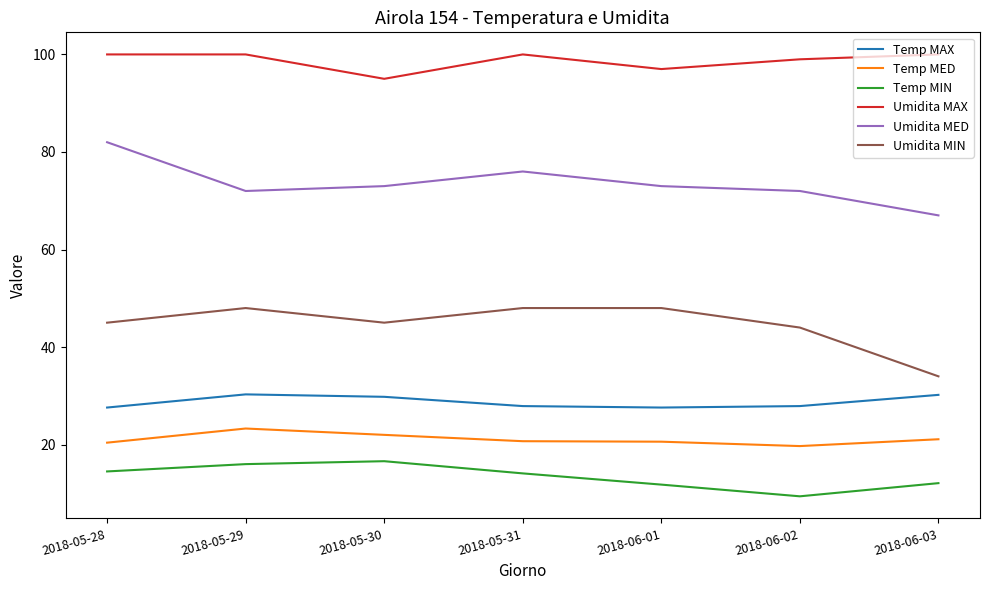

How many interior local valleys does the Umidita MAX series have?

2